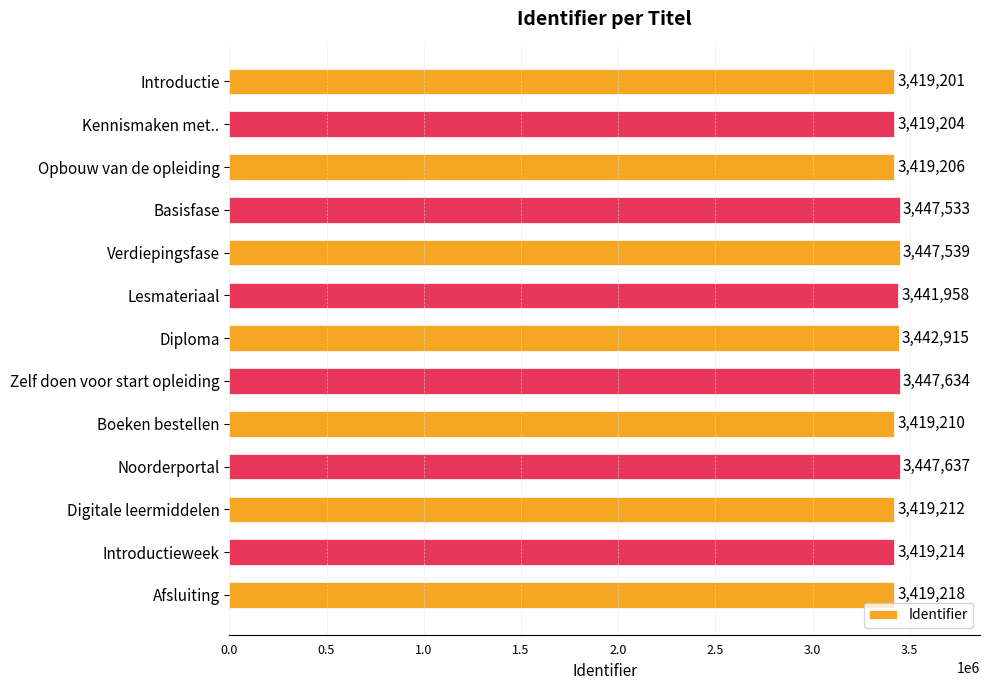

Reading top to bottom, transcribe all the data shown in this chart.

Introductie=3419201	Kennismaken met..=3419204	Opbouw van de opleiding=3419206	Basisfase=3447533	Verdiepingsfase=3447539	Lesmateriaal=3441958	Diploma=3442915	Zelf doen voor start opleiding=3447634	Boeken bestellen=3419210	Noorderportal=3447637	Digitale leermiddelen=3419212	Introductieweek=3419214	Afsluiting=3419218